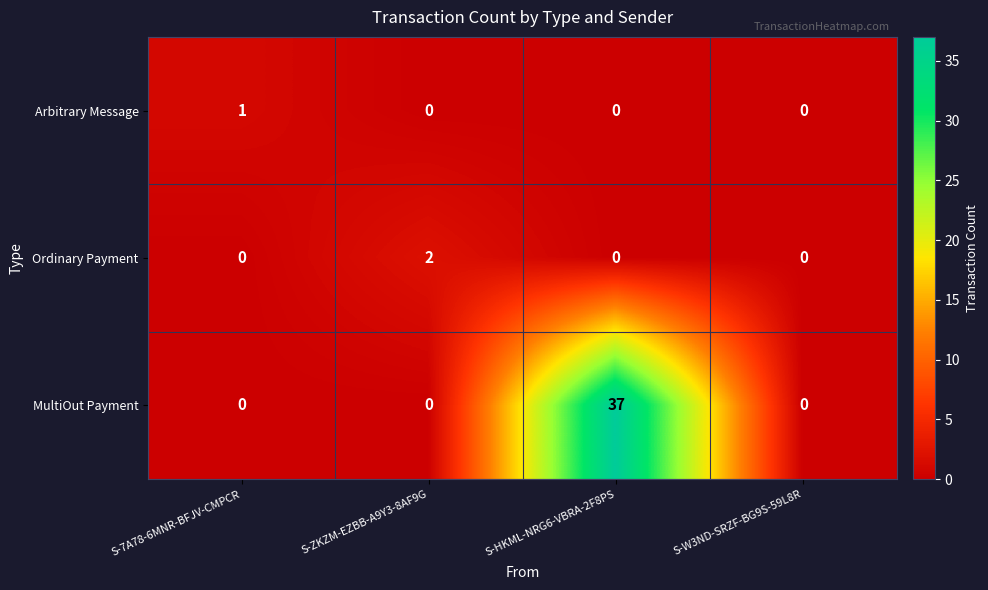

What is the difference between the MultiOut Payment values at S-7A78-6MNR-BFJV-CMPCR and S-HKML-NRG6-VBRA-2F8PS?

37